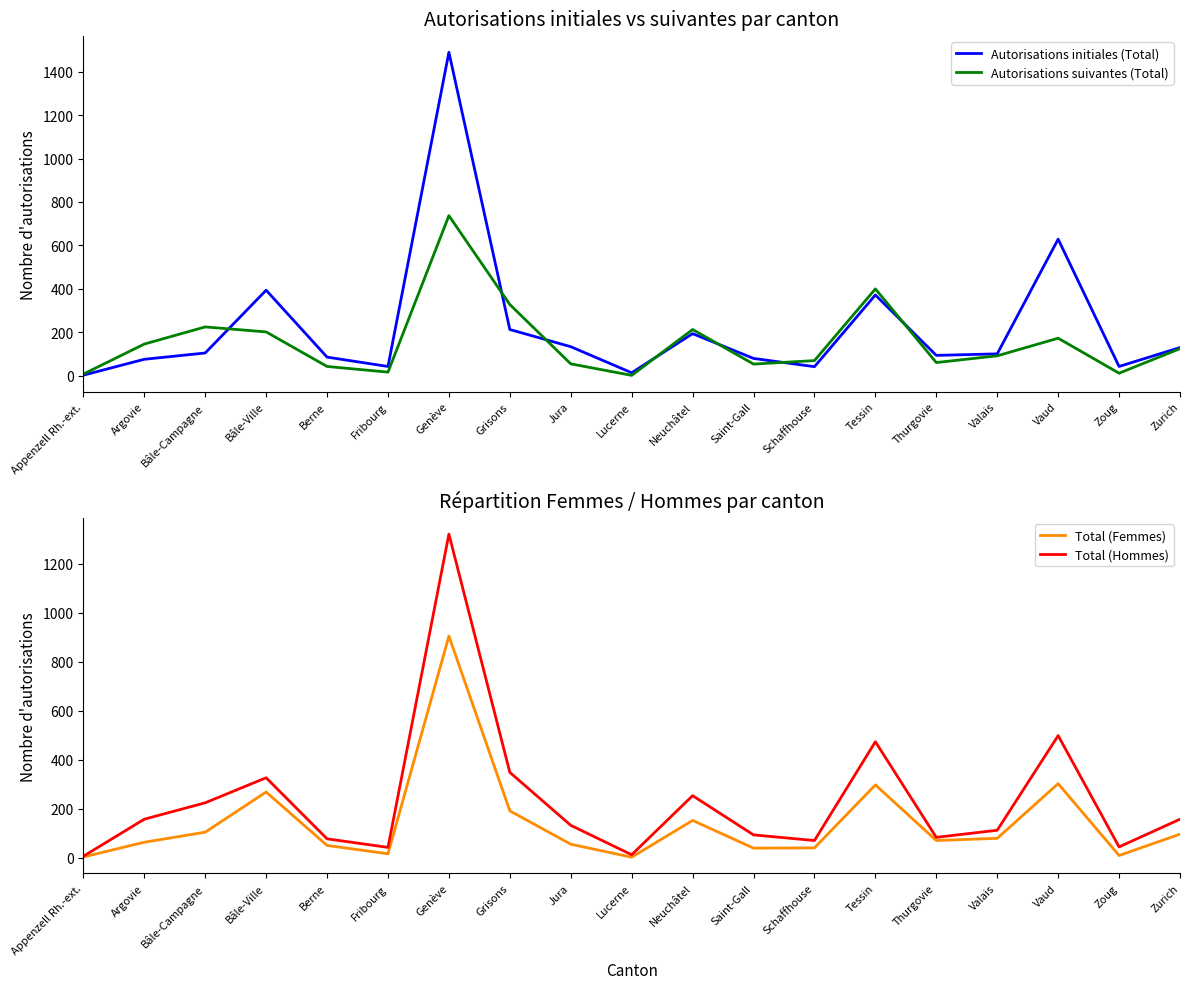

True or false: Total (Femmes) has a value of 39 at Jura.

False